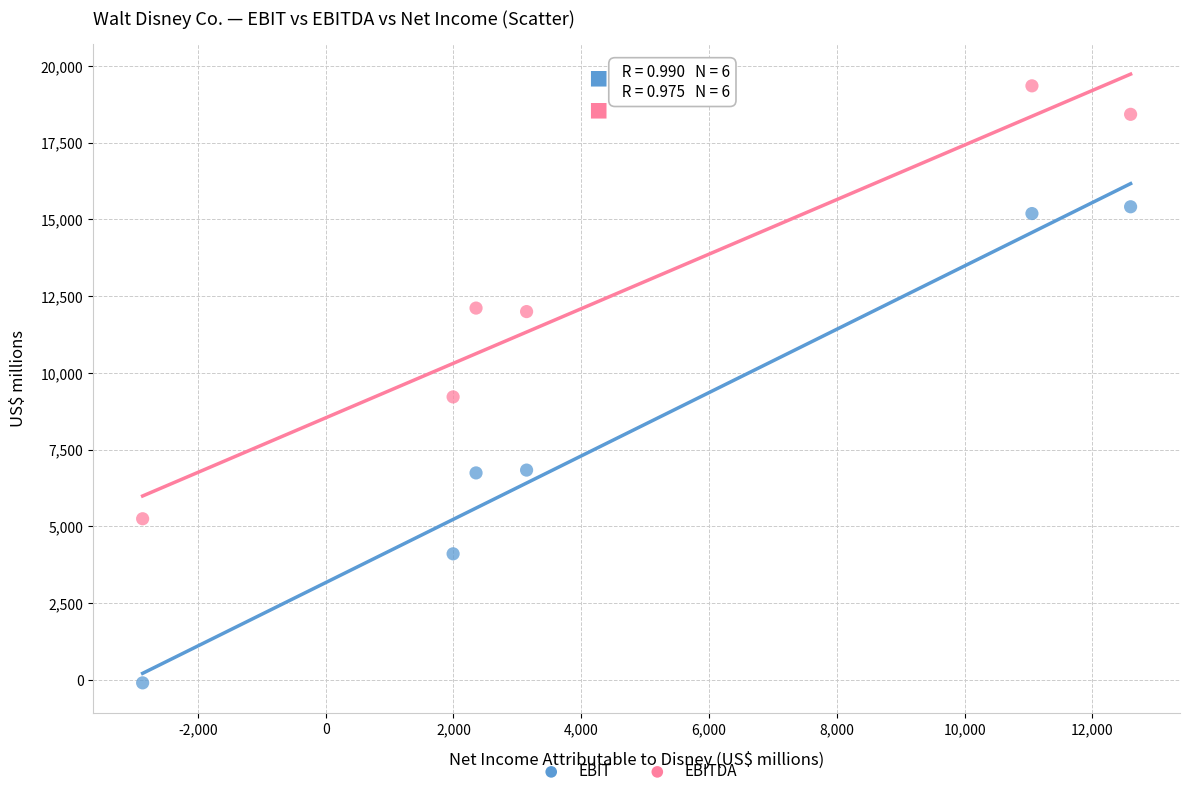

Across all data points, what is the range of Y values (max minus min)?

19446